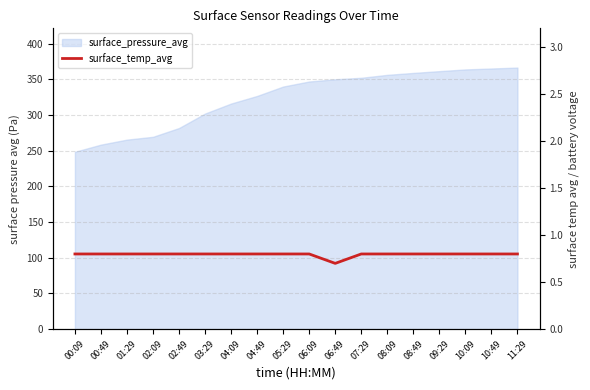

Reading left to right, list all the values displayed in this chart.

0.8	0.8	0.8	0.8	0.8	0.8	0.8	0.8	0.8	0.8	0.7	0.8	0.8	0.8	0.8	0.8	0.8	0.8